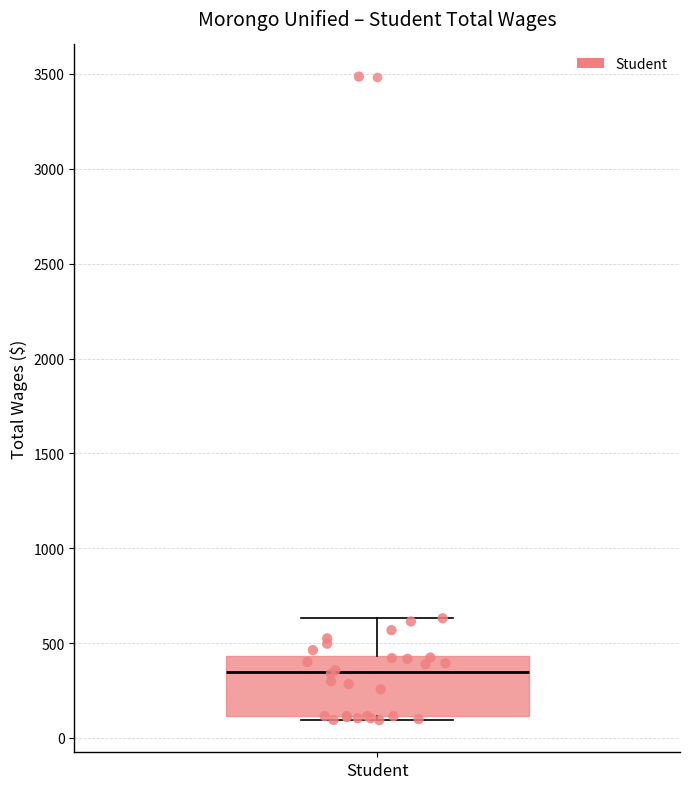

Read this box plot against the y-axis: the position of the median line, the range covered by the box, and the ends of both whiskers. The values are not printed on the chart, so give them approximately, as read against the axis.

median 350, box 100 to 450, whiskers 100 (just below the box's lower edge) to 650